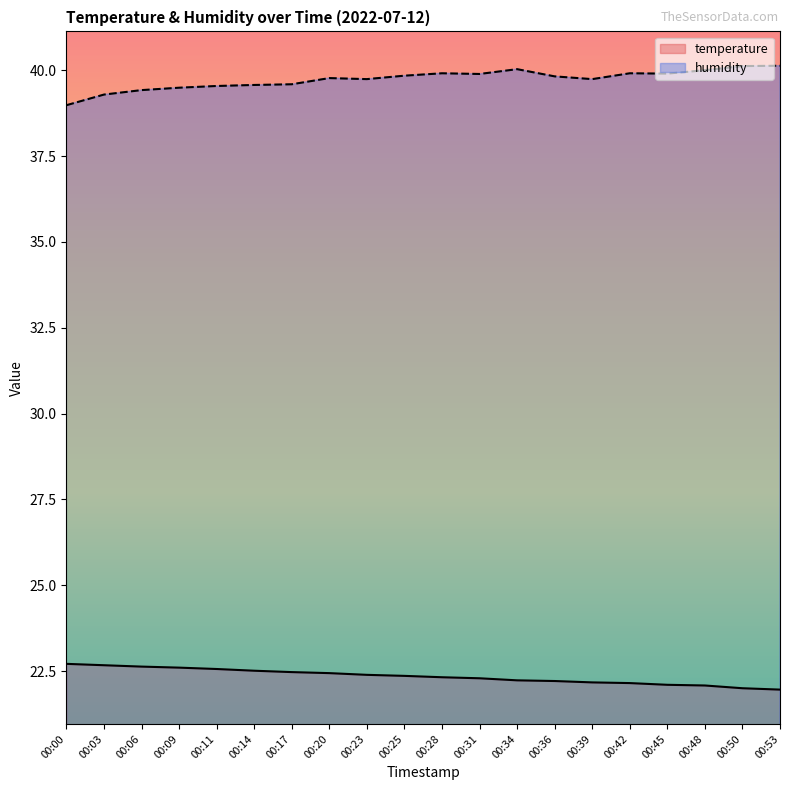

At how many categories does at least one series exceed 36?

20